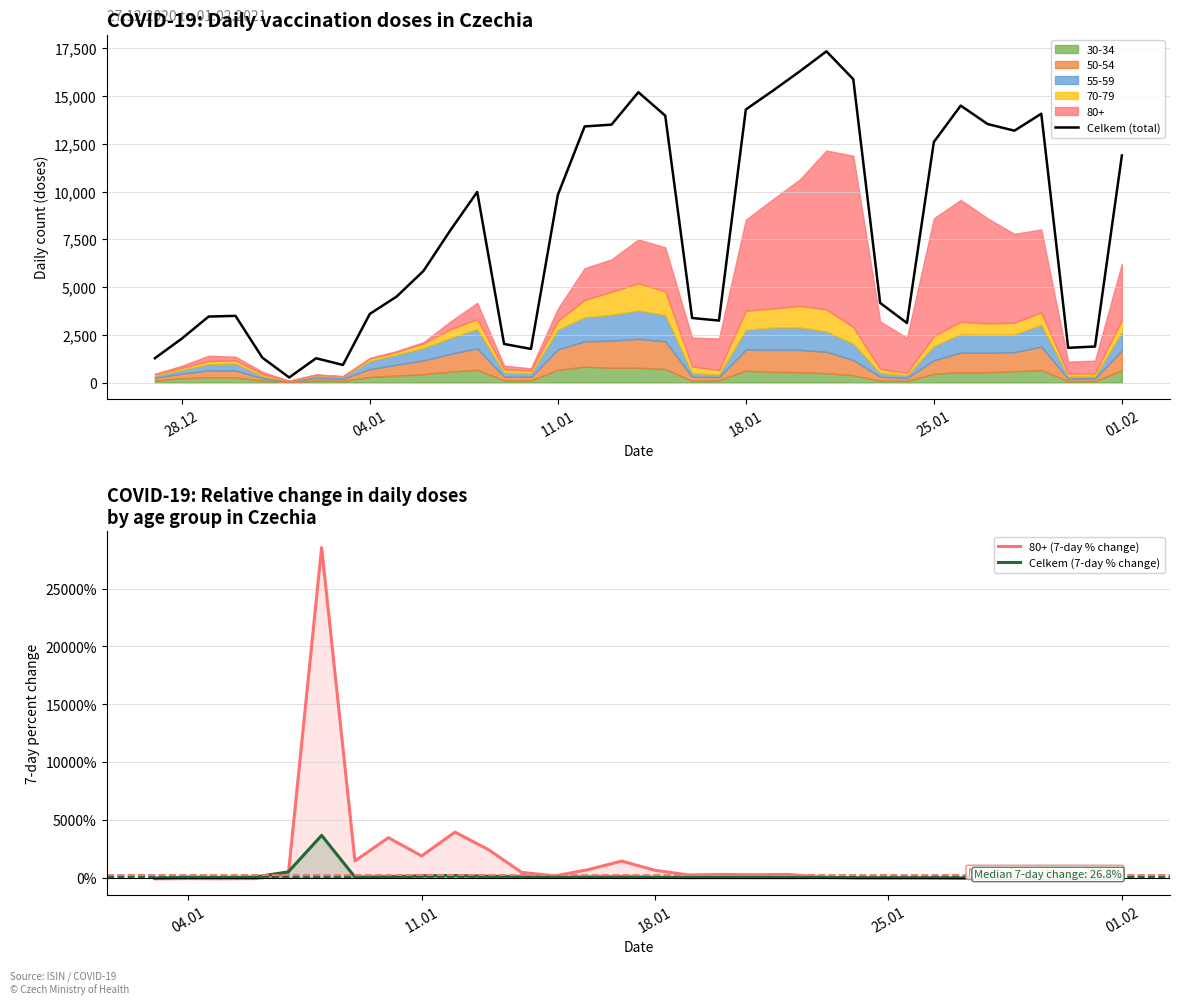

True or false: Celkem (7-day % change) has a value of 81.0 at 11.01.

False